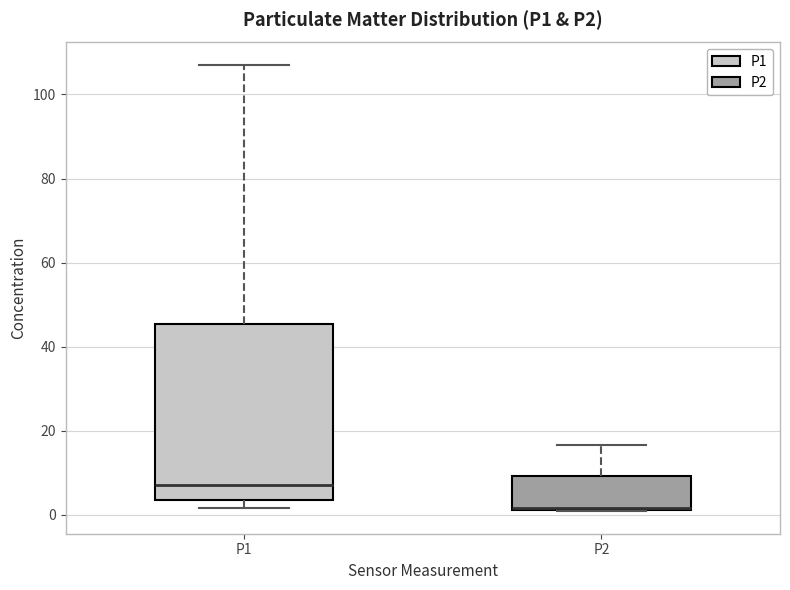

Which box has the lowest median line?

P2